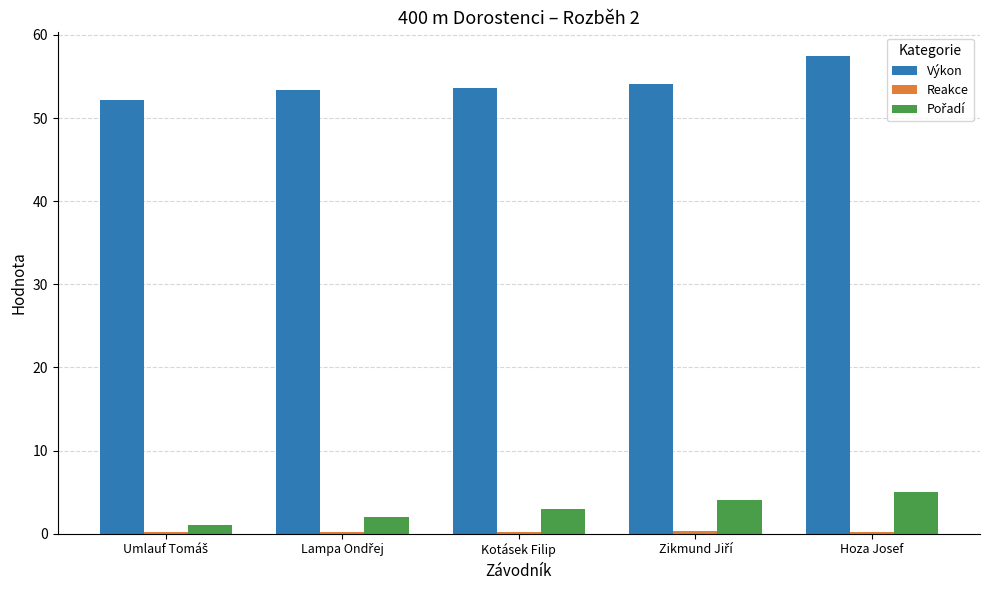

What is the highest value of the Výkon series?

57.4